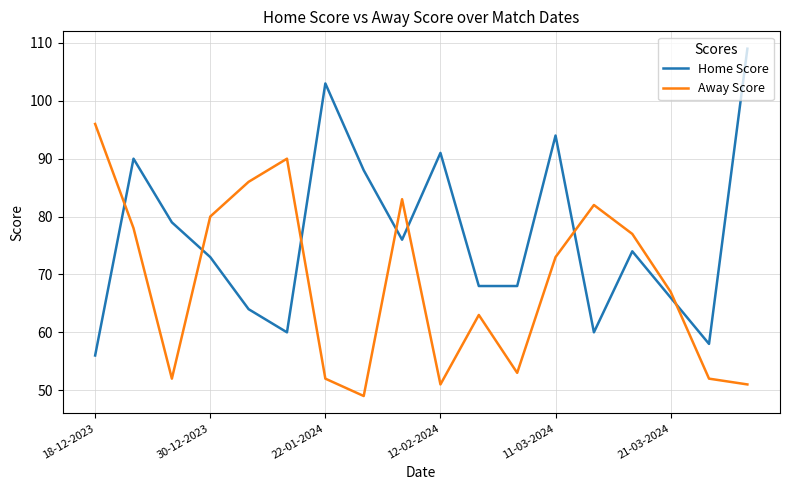

What is the minimum value for Away Score?

49